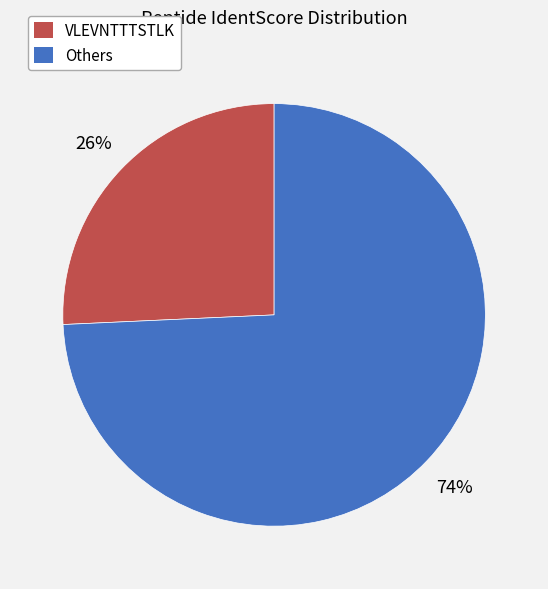

Count the number of slices in the pie.

2